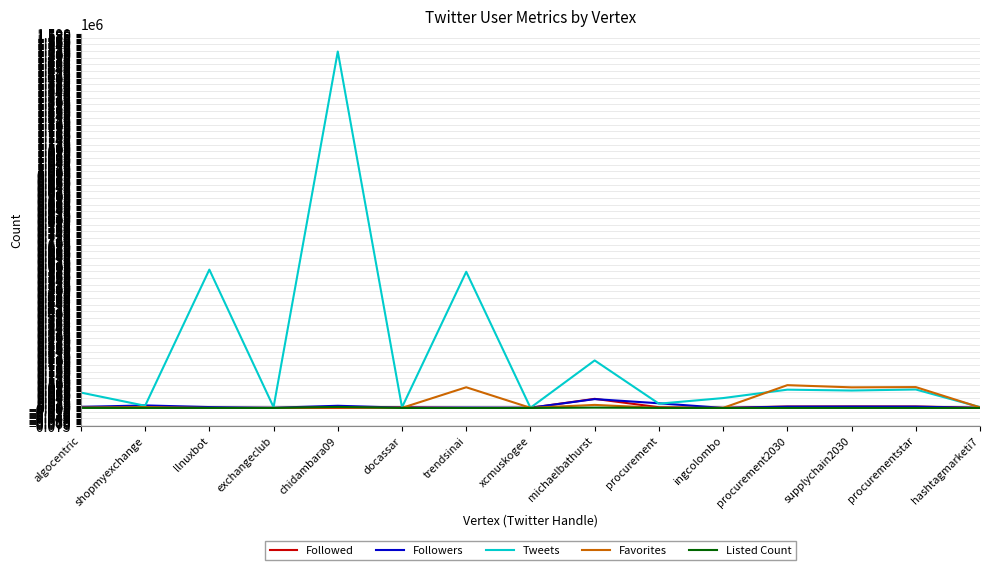

What is the average value of the Favorites series?

25659